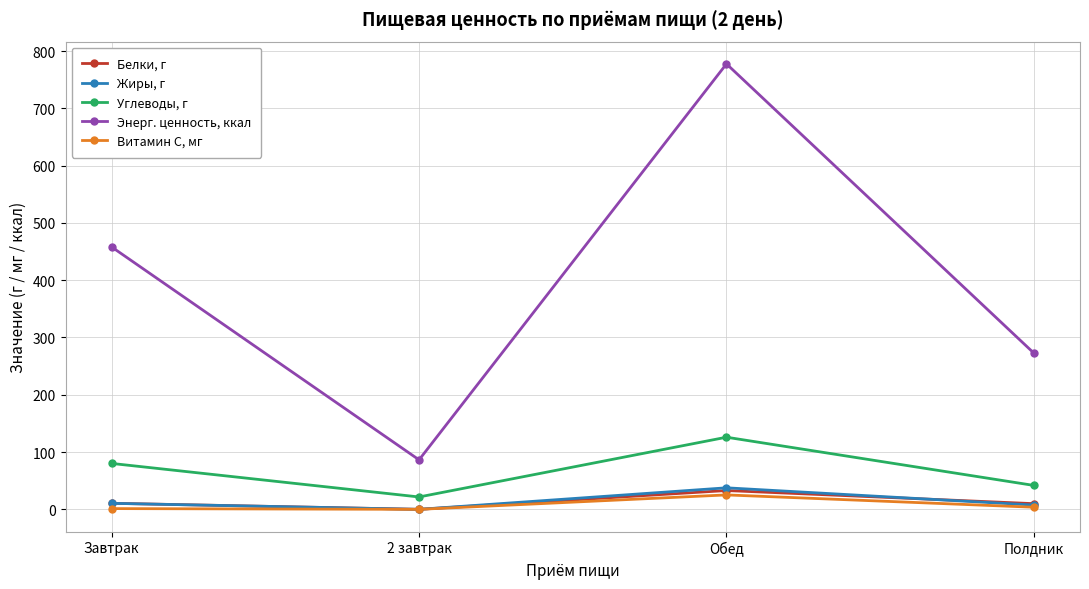

Which category has the lowest value in the Энерг. ценность, ккал series?

2 завтрак